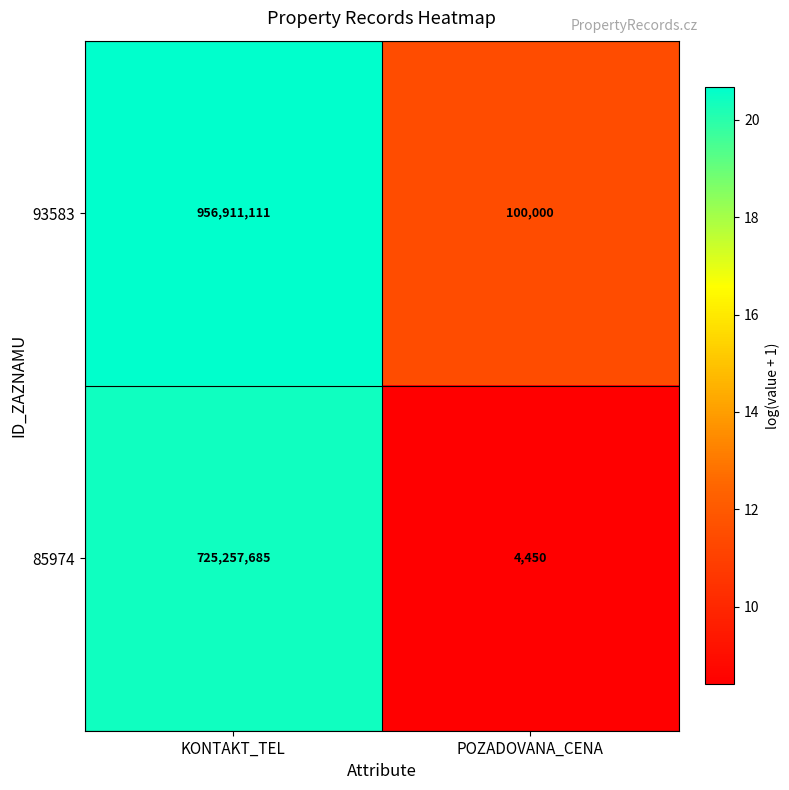

At which label is 93583 closest to 478505555?

POZADOVANA_CENA